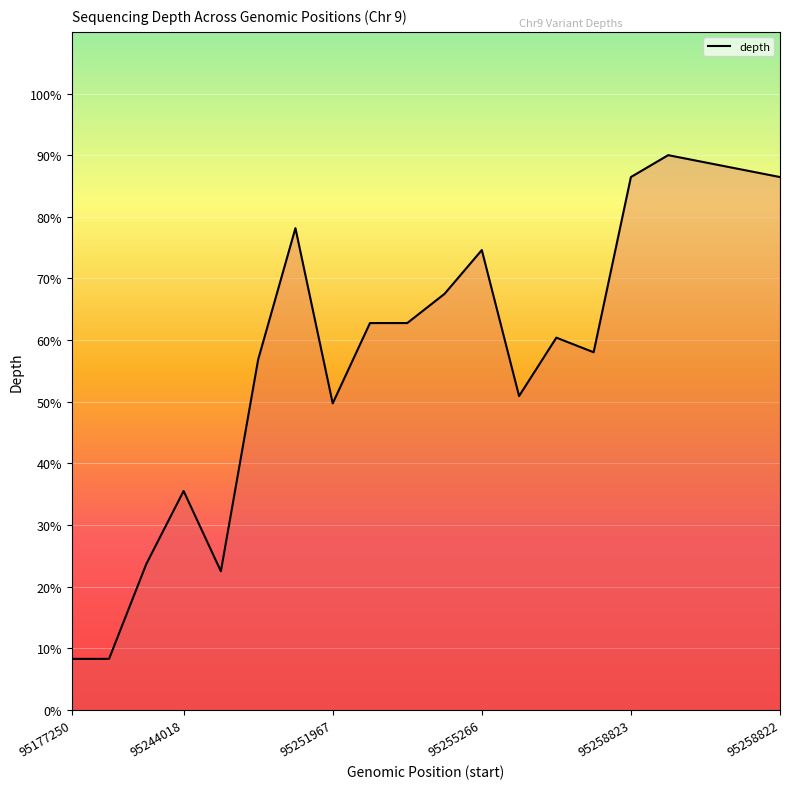

What is the smallest value displayed?

8.3